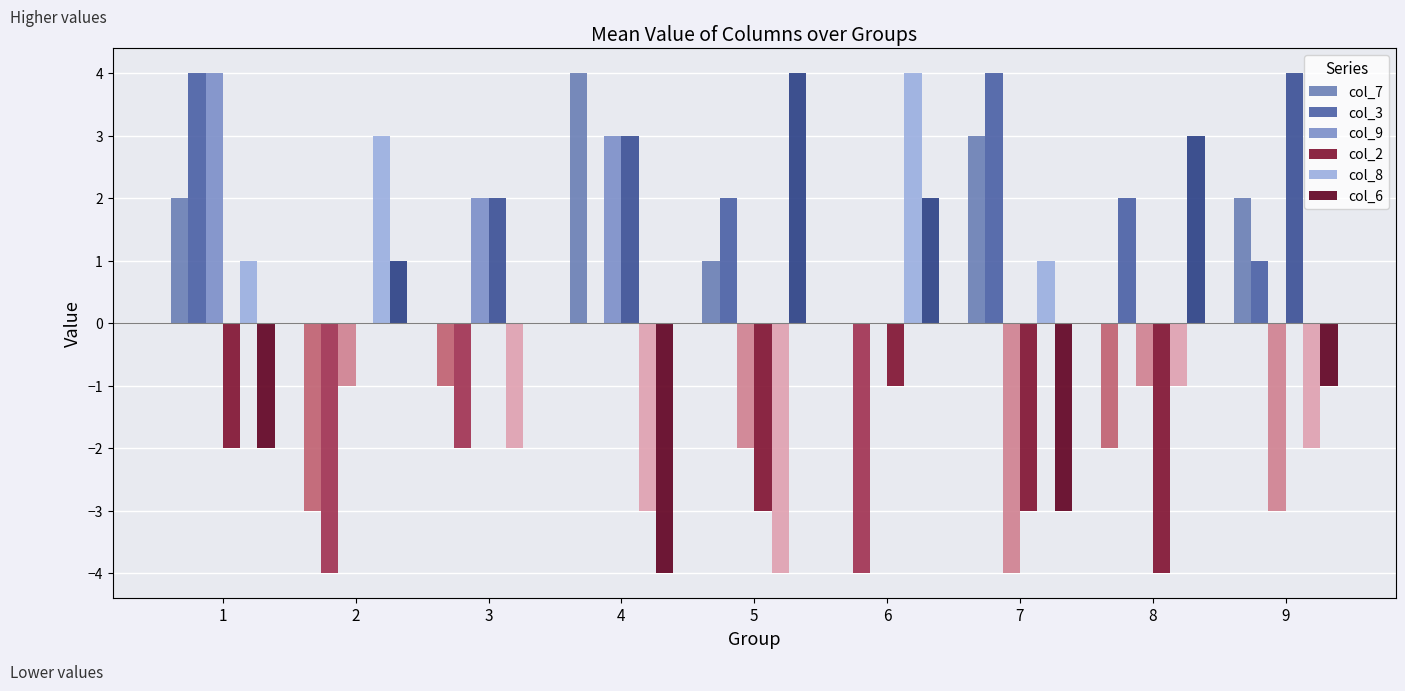

At which label does col_2 reach its minimum?

8